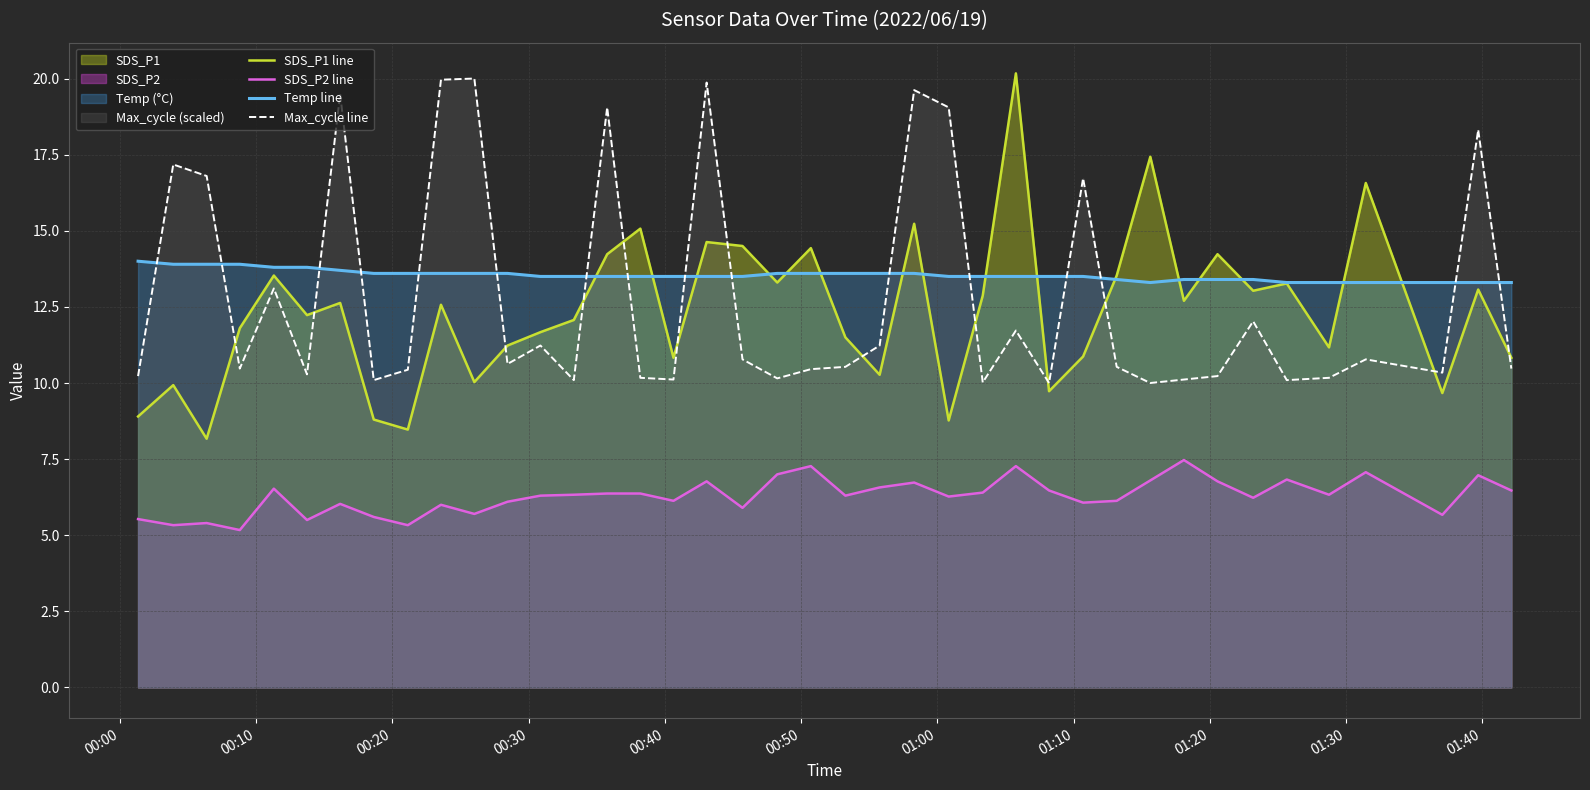

Which series has the largest range (max minus min)?

SDS_P1 line